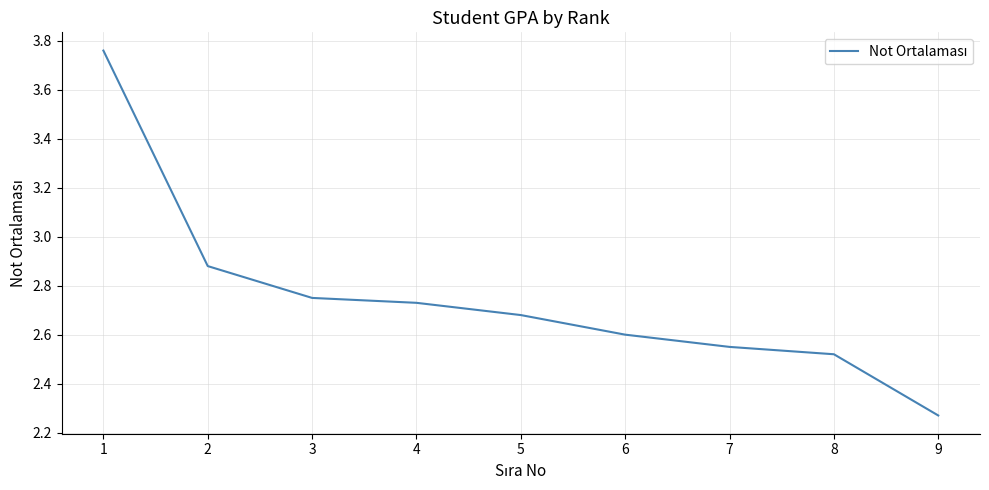

Between 5 and 4, which is larger?

4